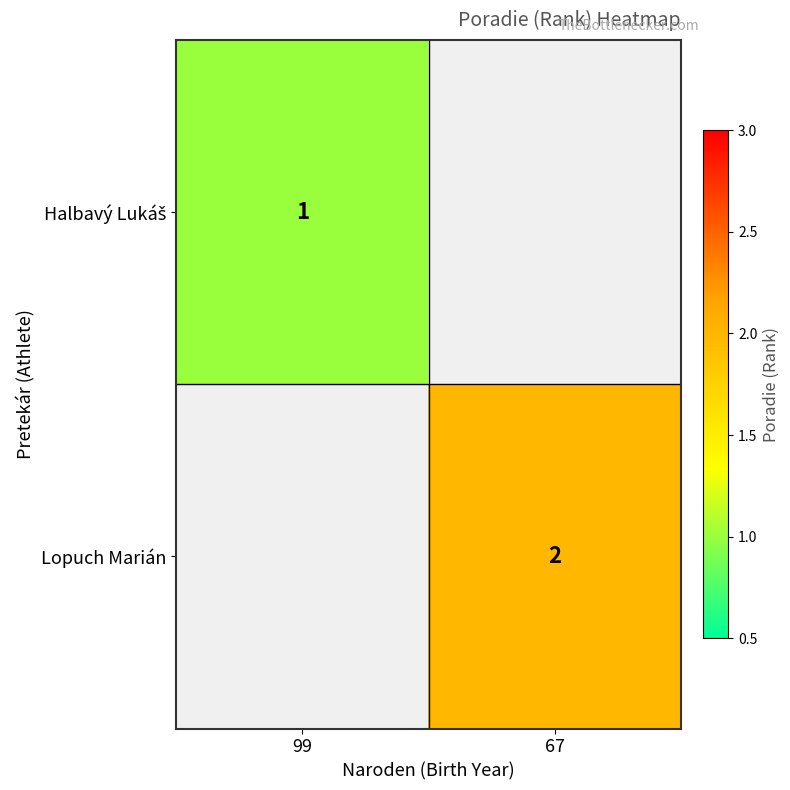

Is it true that Lopuch Marián equals 1 at 67?

False